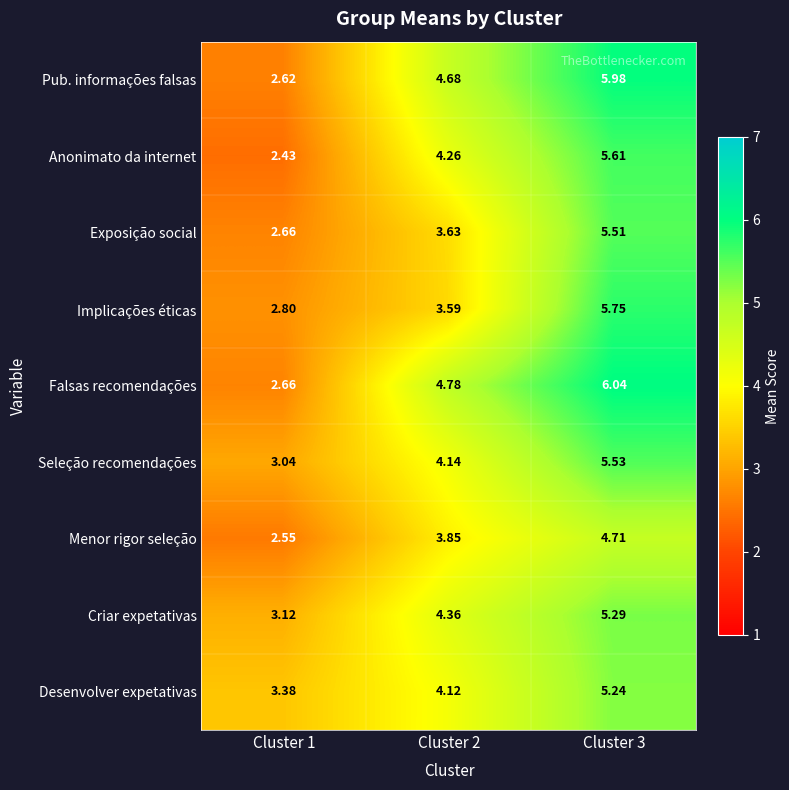

At Cluster 3, list the series in order from smallest to largest.

Menor rigor seleção, Desenvolver expetativas, Criar expetativas, Exposição social, Seleção recomendações, Anonimato da internet, Implicações éticas, Pub. informações falsas, Falsas recomendações